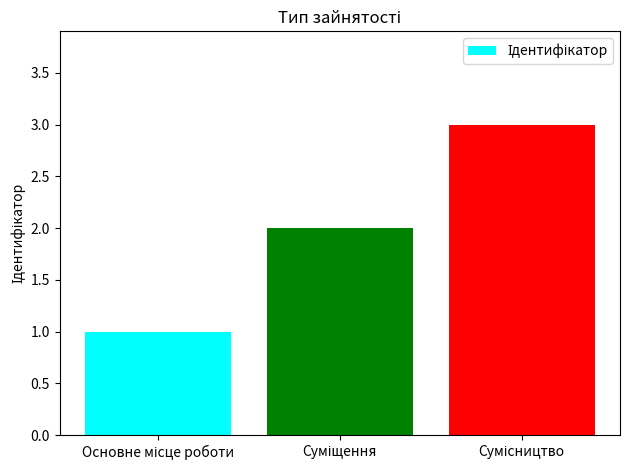

What is the maximum value shown in the chart?

3